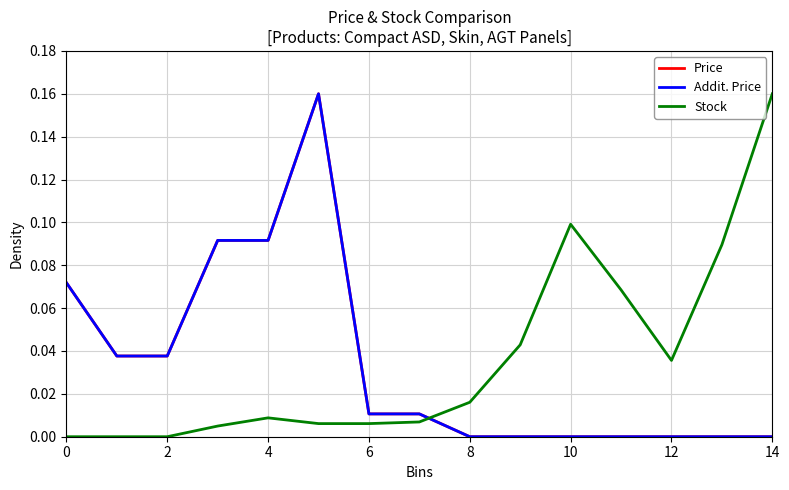

Does the chart display data point markers on the line(s)?

No